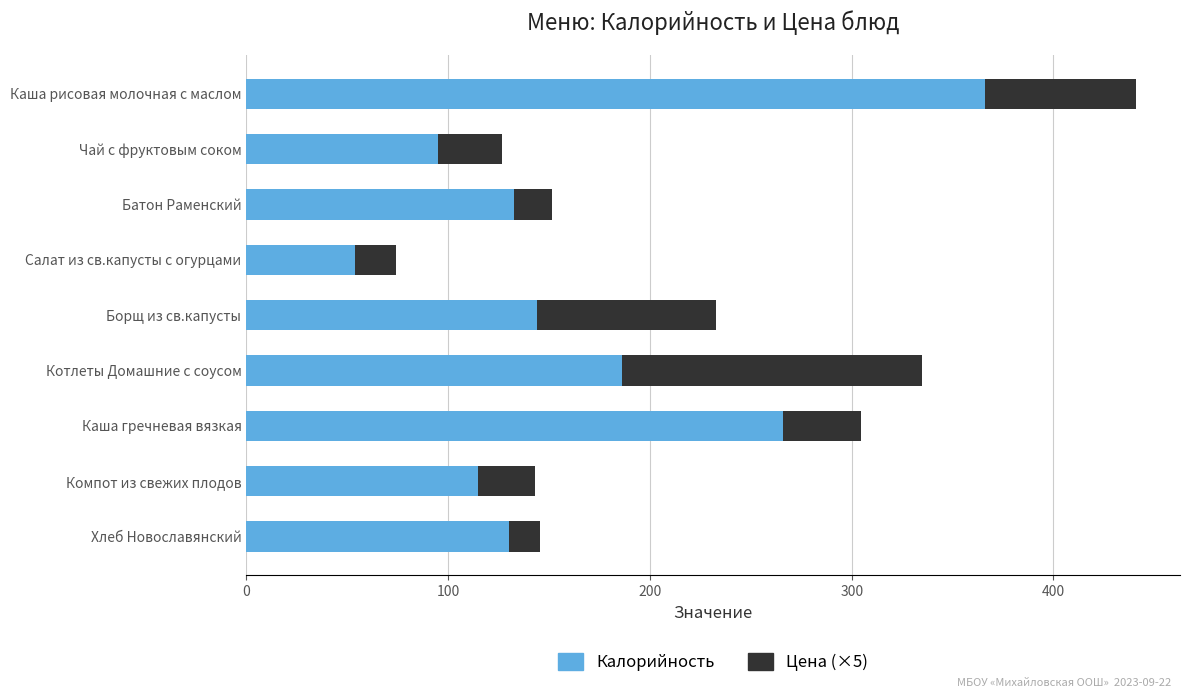

What is the maximum value for Калорийность?

366.2